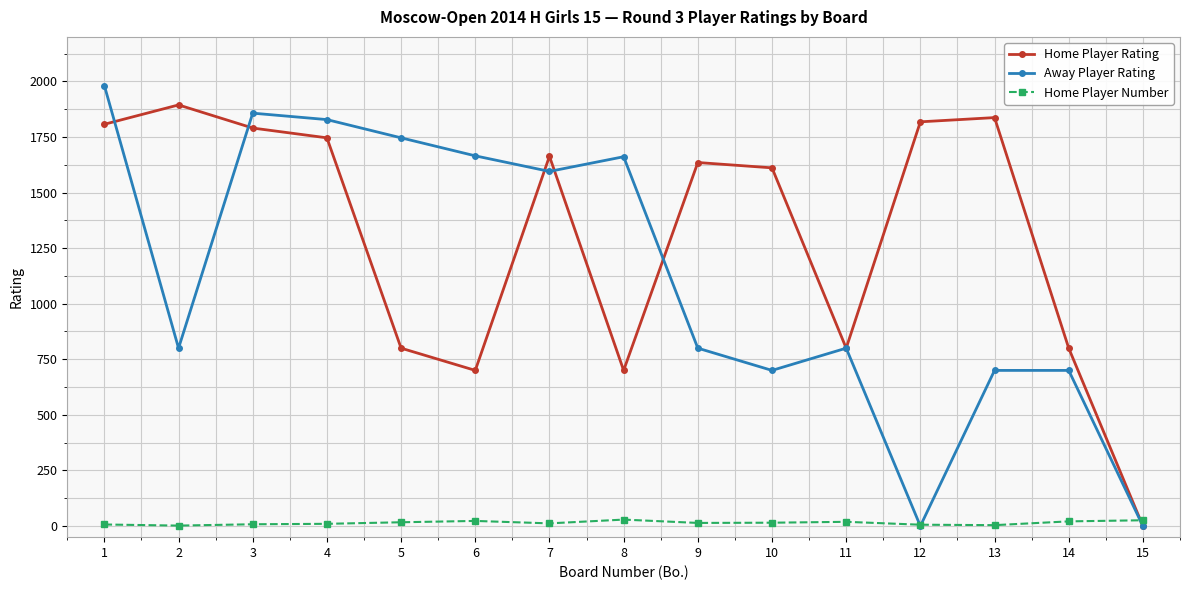

True or false: Home Player Rating has more than 0 points higher than both neighbors.

True